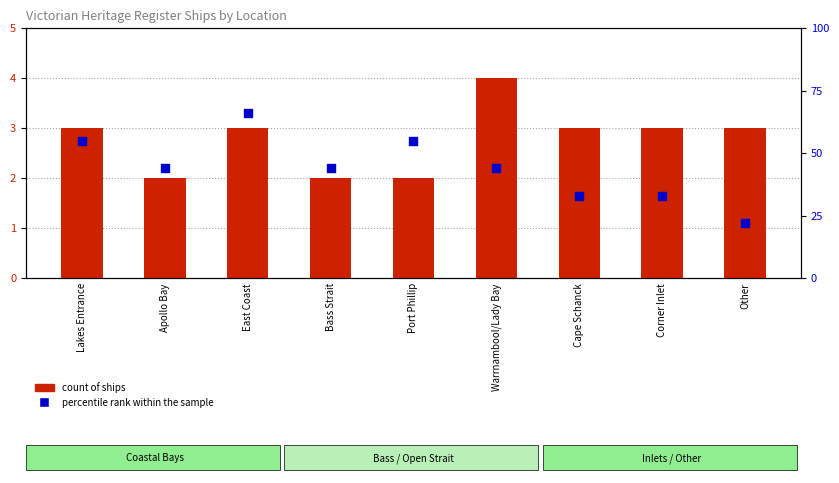

What are all the series names shown in the legend?

count of ships, percentile rank within the sample